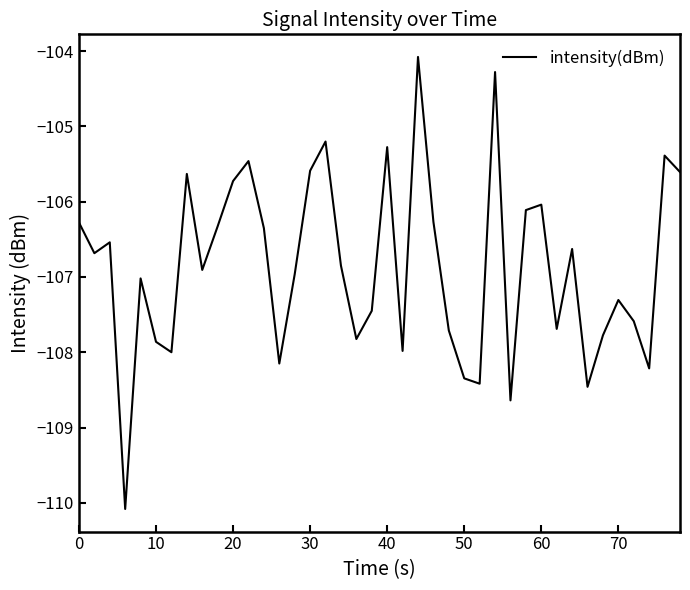

What is the minimum value shown in the chart?

-110.1